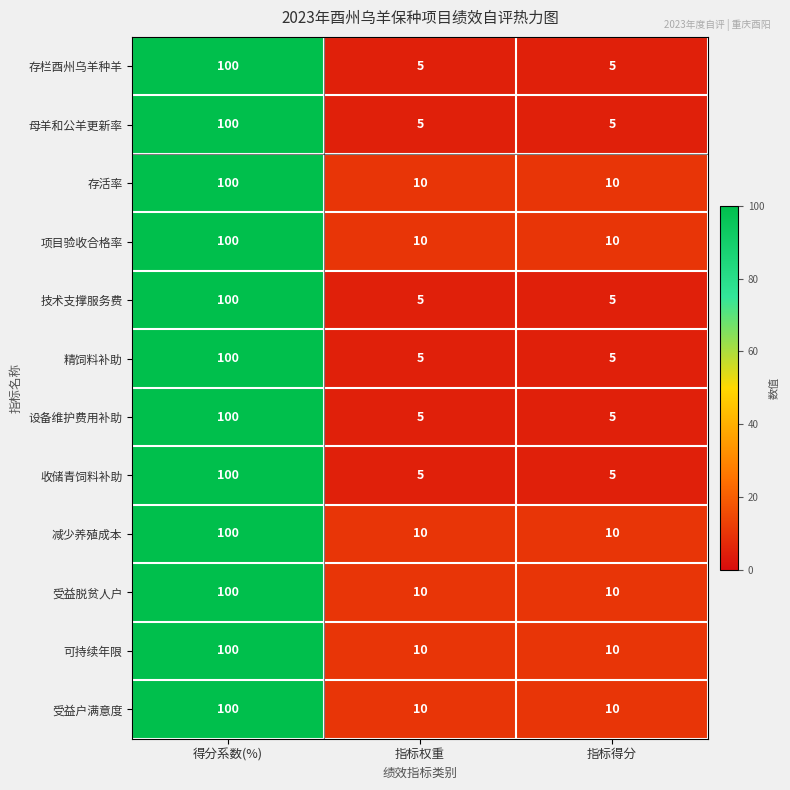

Is it true that 收储青饲料补助 equals 164 at 得分系数(%)?

False